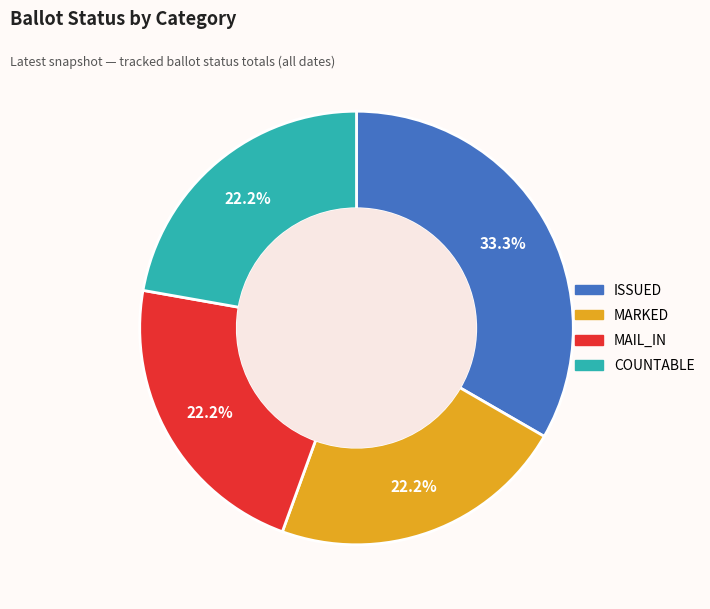

Count the number of slices in the pie.

4